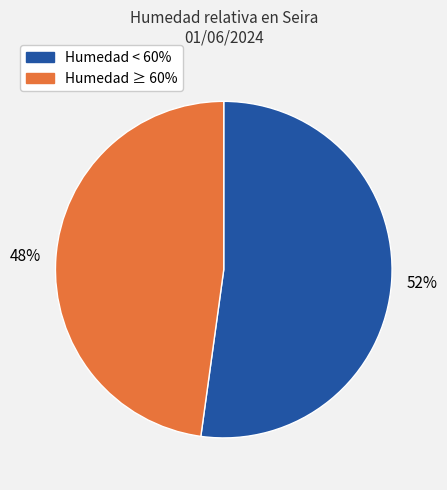

Is there any slice that represents more than half of the pie?

Yes